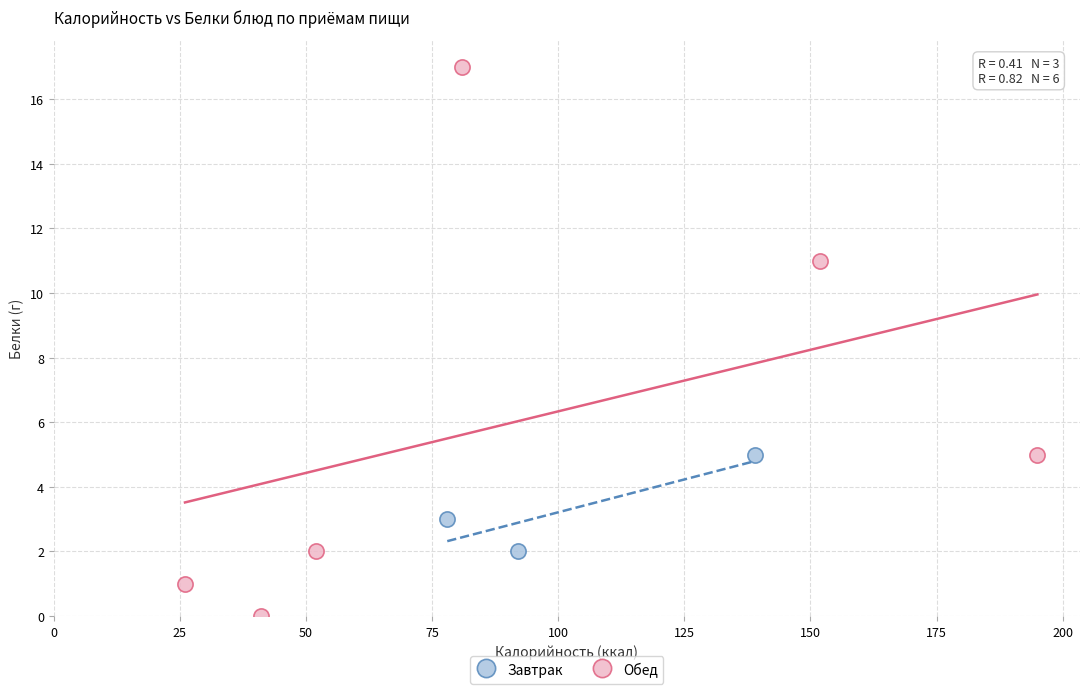

Which series contains the highest Y value?

Обед